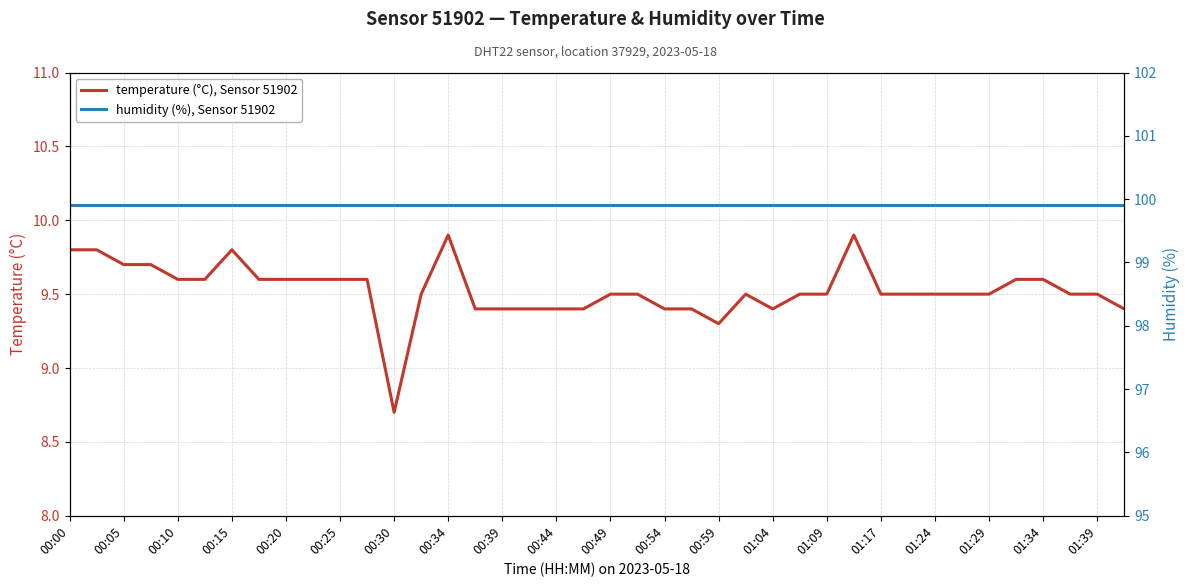

Where does the temperature (°C), Sensor 51902 series first go above 9?

00:00